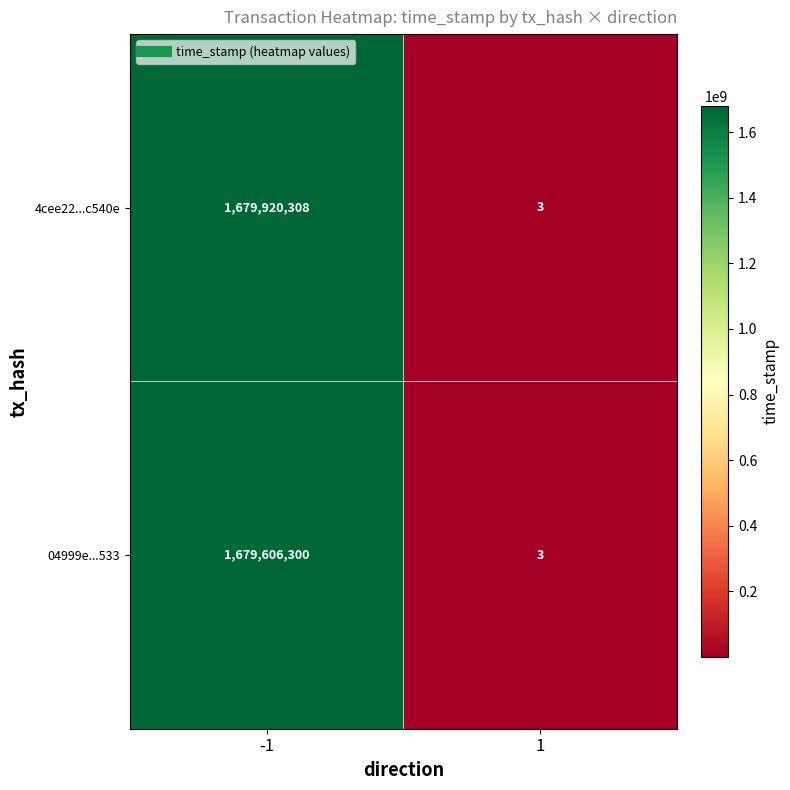

Which series has the widest spread of values?

4cee22...c540e